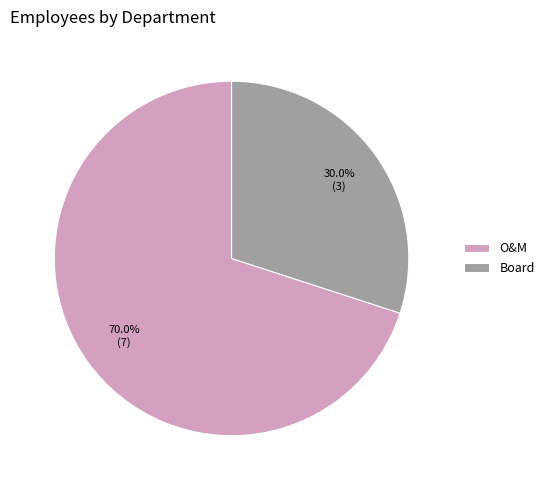

To the nearest percent, what is the combined percentage of Board and O&M?

100%